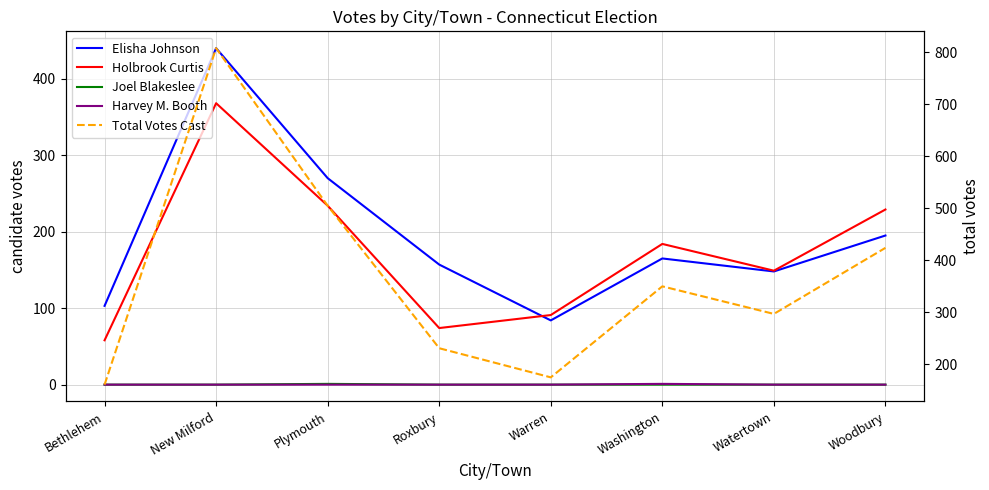

Reading left to right, list all the values displayed in this chart.

Elisha Johnson: Bethlehem=103	New Milford=440	Plymouth=270	Roxbury=157	Warren=84	Washington=165	Watertown=148	Woodbury=195
Holbrook Curtis: Bethlehem=58	New Milford=368	Plymouth=234	Roxbury=74	Warren=91	Washington=184	Watertown=149	Woodbury=229
Joel Blakeslee: Bethlehem=0	New Milford=0	Plymouth=1	Roxbury=0	Warren=0	Washington=0	Watertown=0	Woodbury=0
Harvey M. Booth: Bethlehem=0	New Milford=0	Plymouth=0	Roxbury=0	Warren=0	Washington=1	Watertown=0	Woodbury=0
Total Votes Cast: Bethlehem=161	New Milford=808	Plymouth=505	Roxbury=231	Warren=175	Washington=350	Watertown=297	Woodbury=424